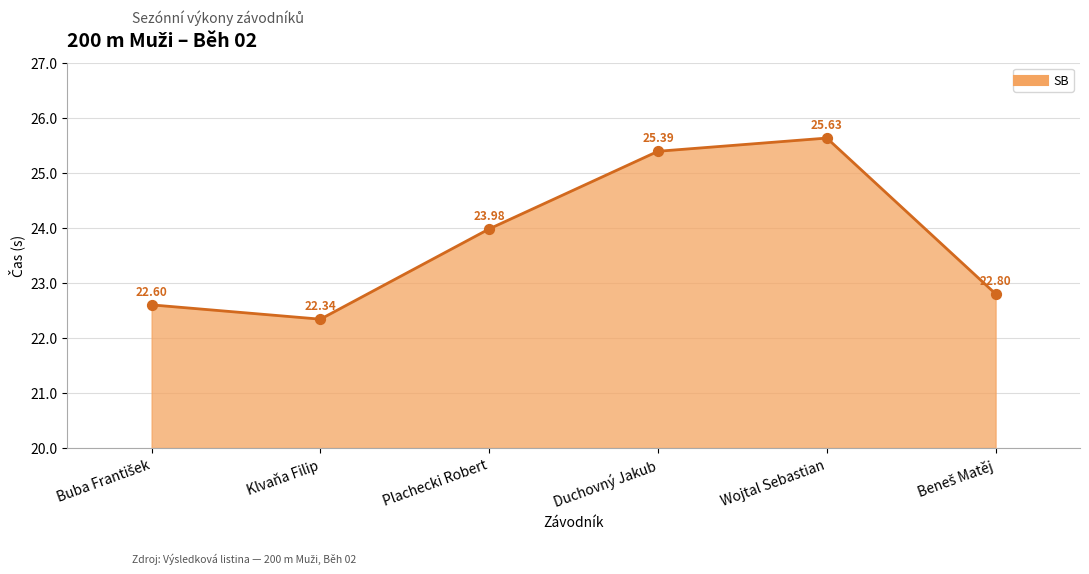

Between Wojtal Sebastian and Klvaňa Filip, which is larger?

Wojtal Sebastian